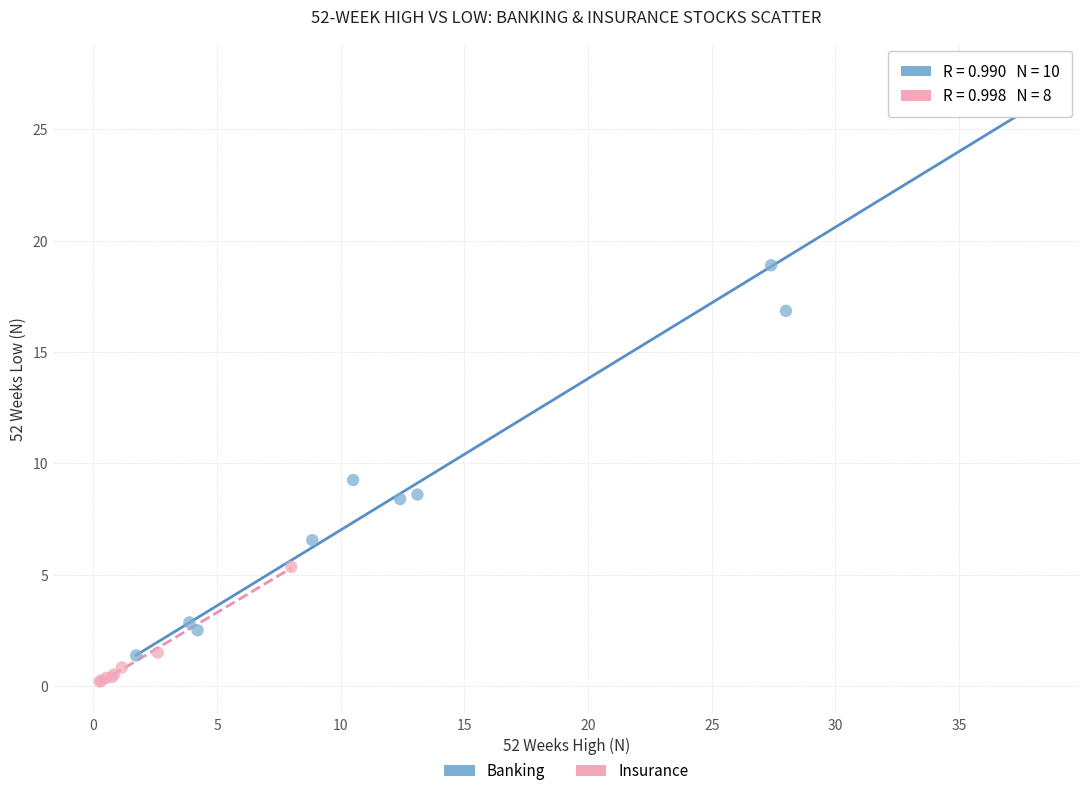

Which series contains the highest Y value?

Banking